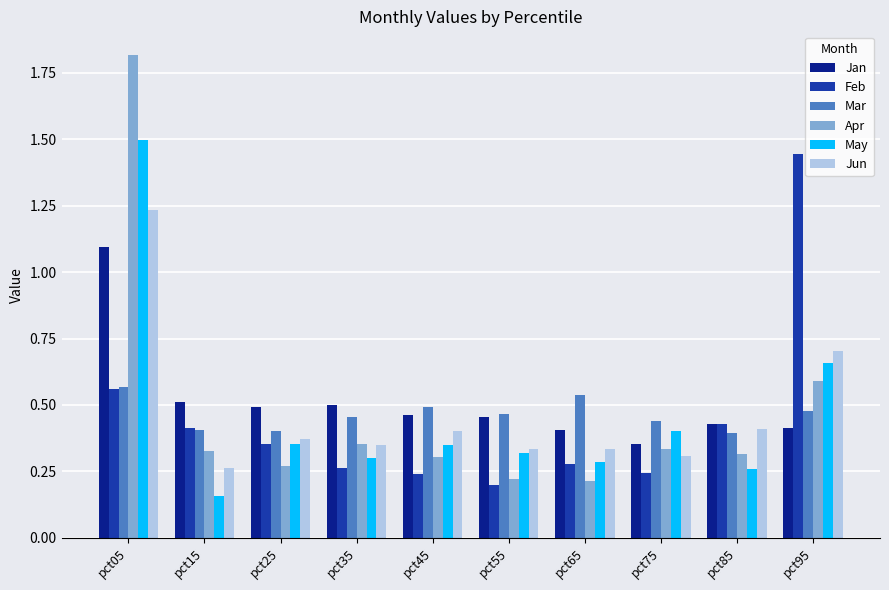

What are all the series names shown in the legend?

Jan, Feb, Mar, Apr, May, Jun